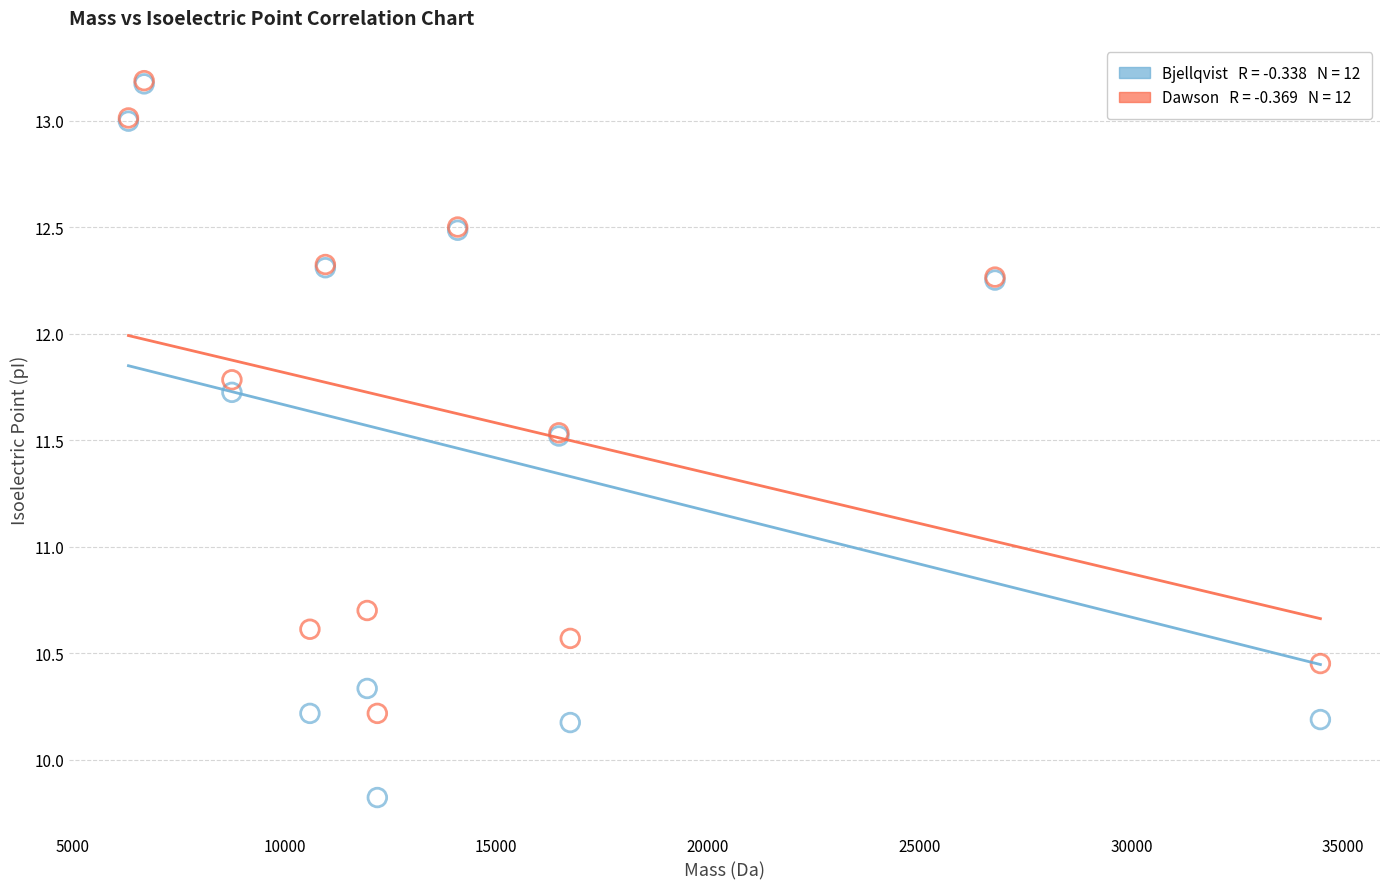

Across all series, what Y value is closest to 11?

10.7